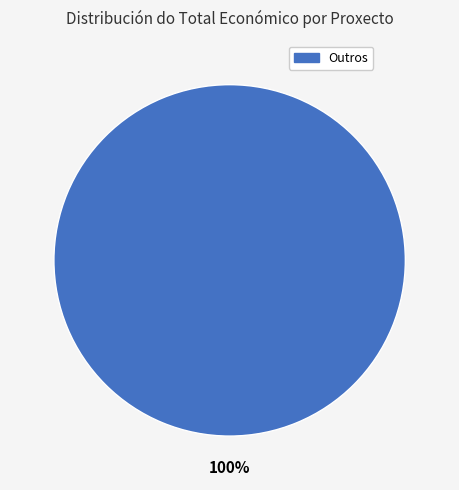

Does any single category account for the majority?

Yes